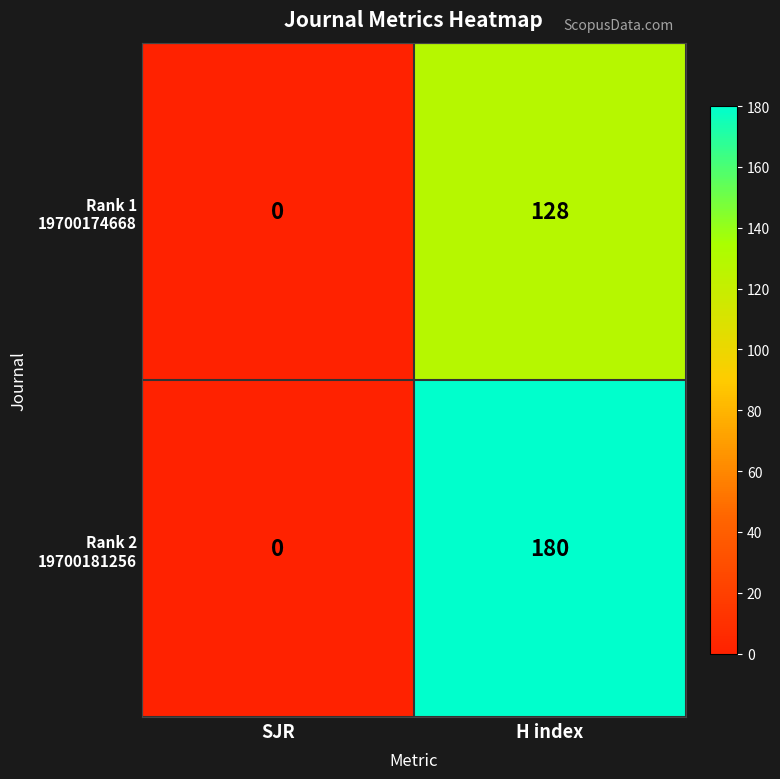

What is the total value across all series at H index?

308